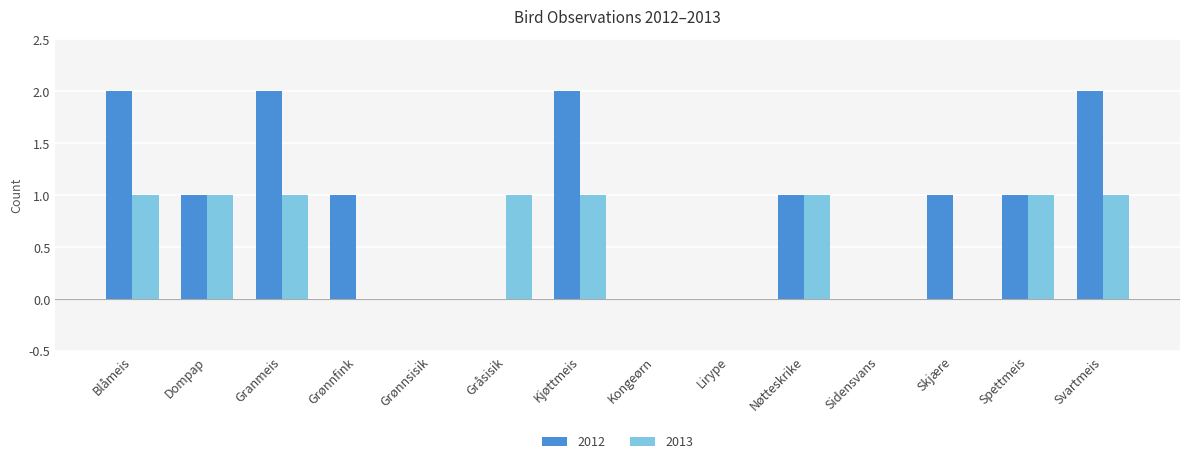

What is the approximate value of 2012 at Svartmeis?

2